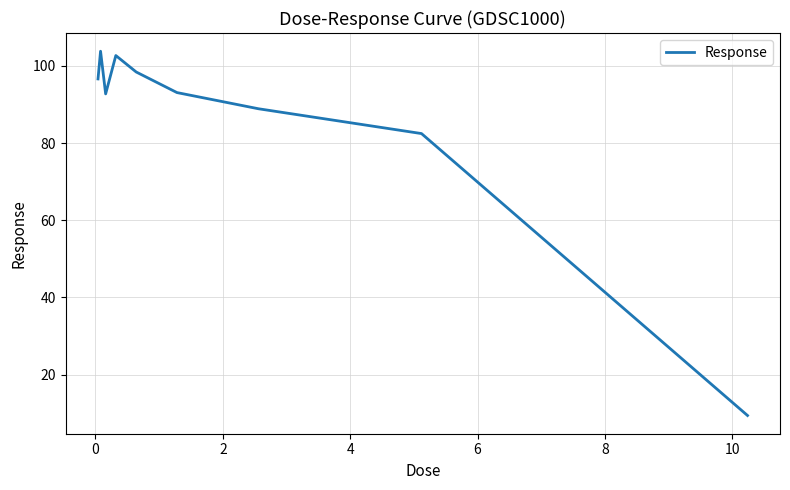

What is the minimum value shown in the chart?

9.4